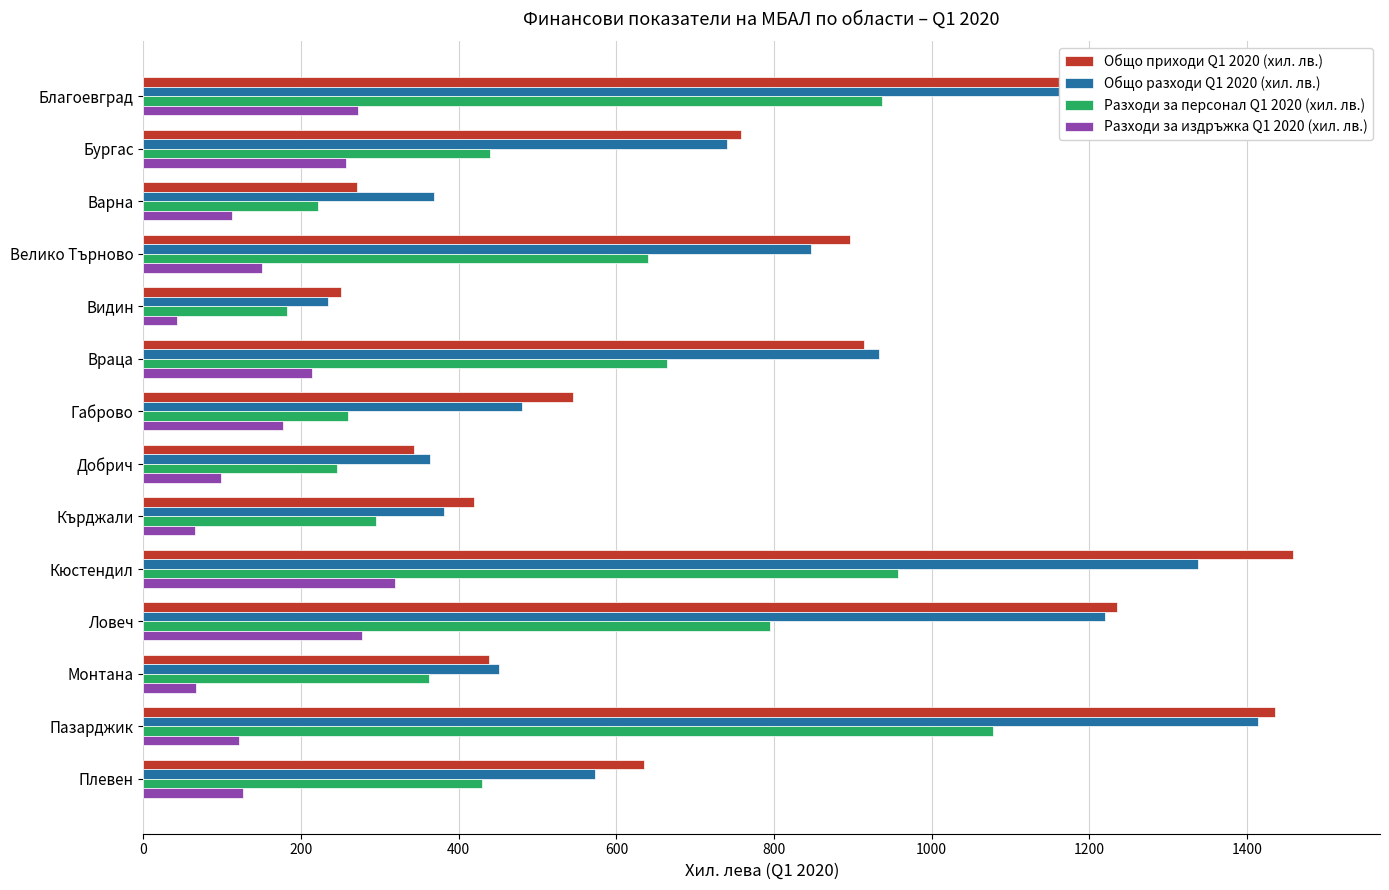

What is the lowest value of the Общо приходи Q1 2020 (хил. лв.) series?

251.1